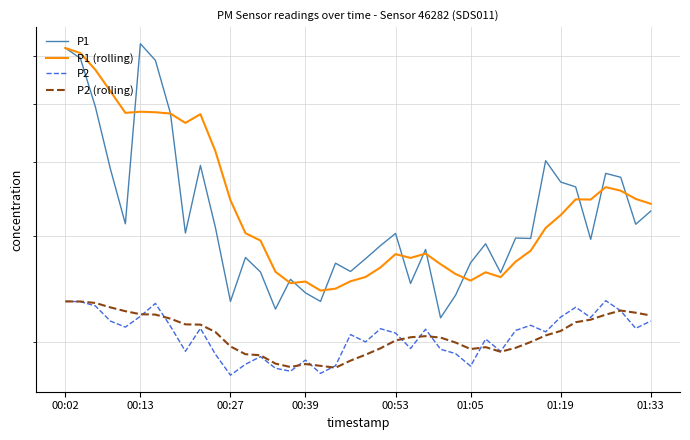

True or false: P2 has a value of 26.8 at 10.

False